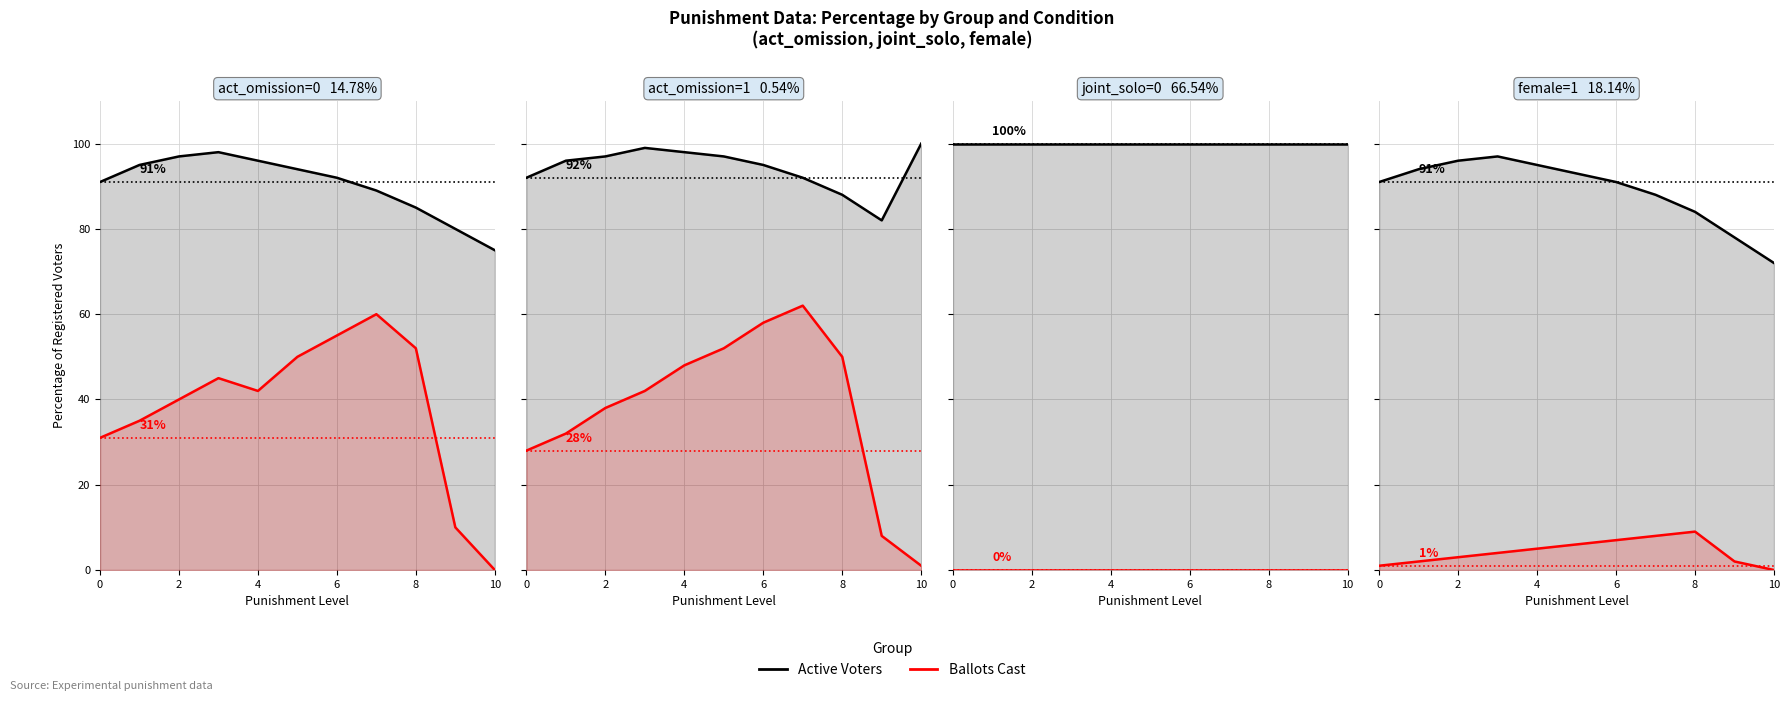

Which category has the lowest value across all series?

10